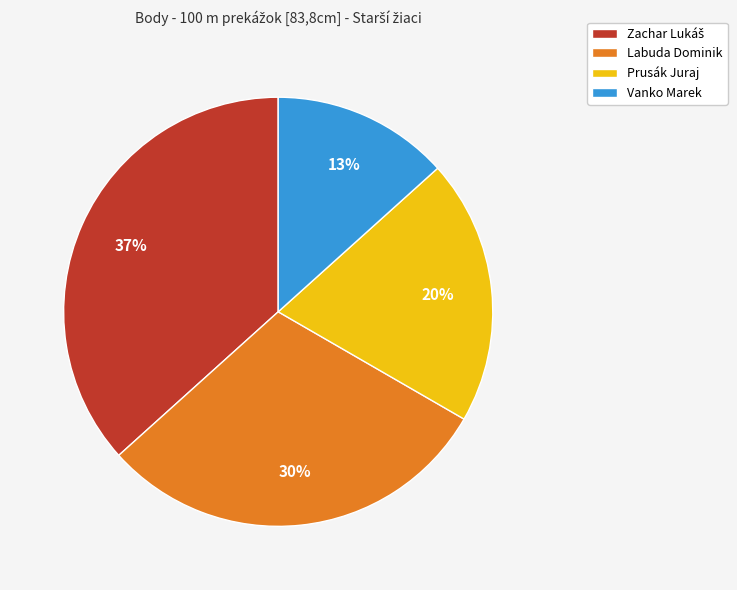

Which category has the smallest portion of the pie?

Vanko Marek